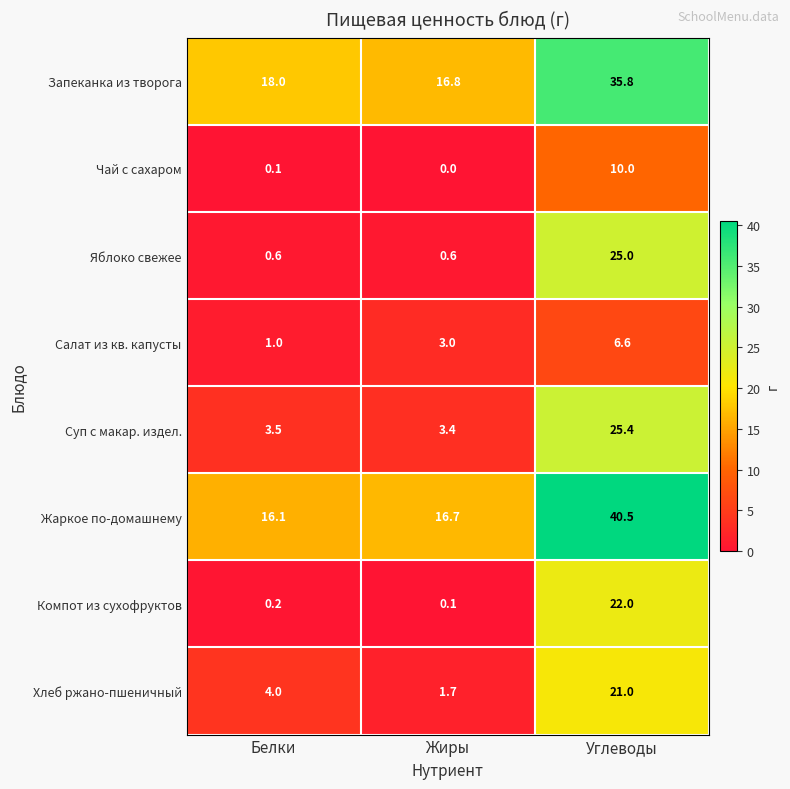

At which label is Жаркое по-домашнему closest to 28?

Жиры